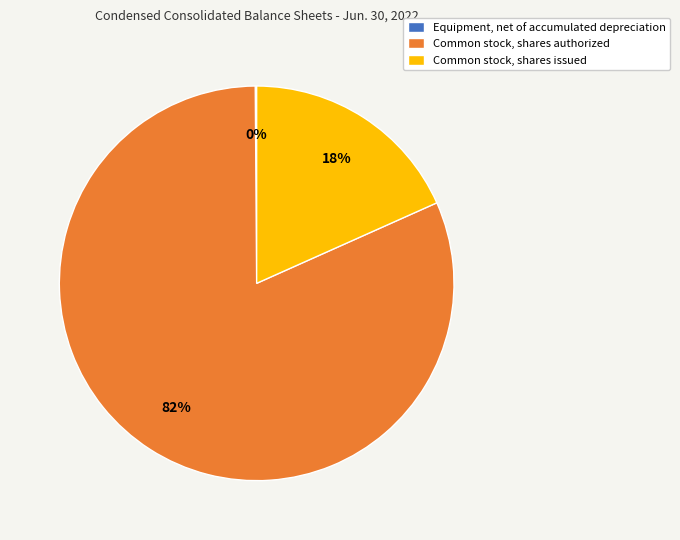

What percentage is the Common stock, shares authorized slice, to the nearest percent?

82%